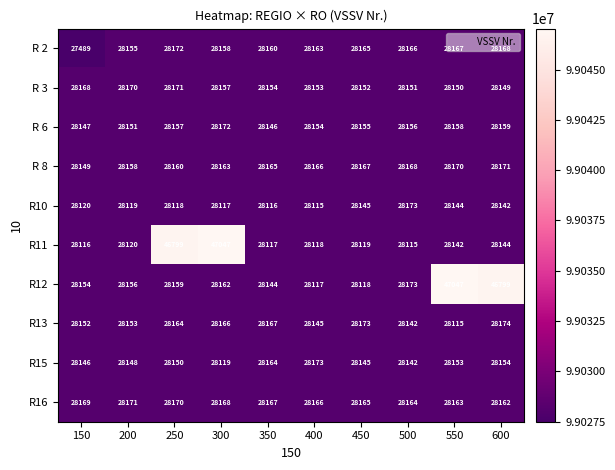

What is the minimum value shown in the chart?

27489